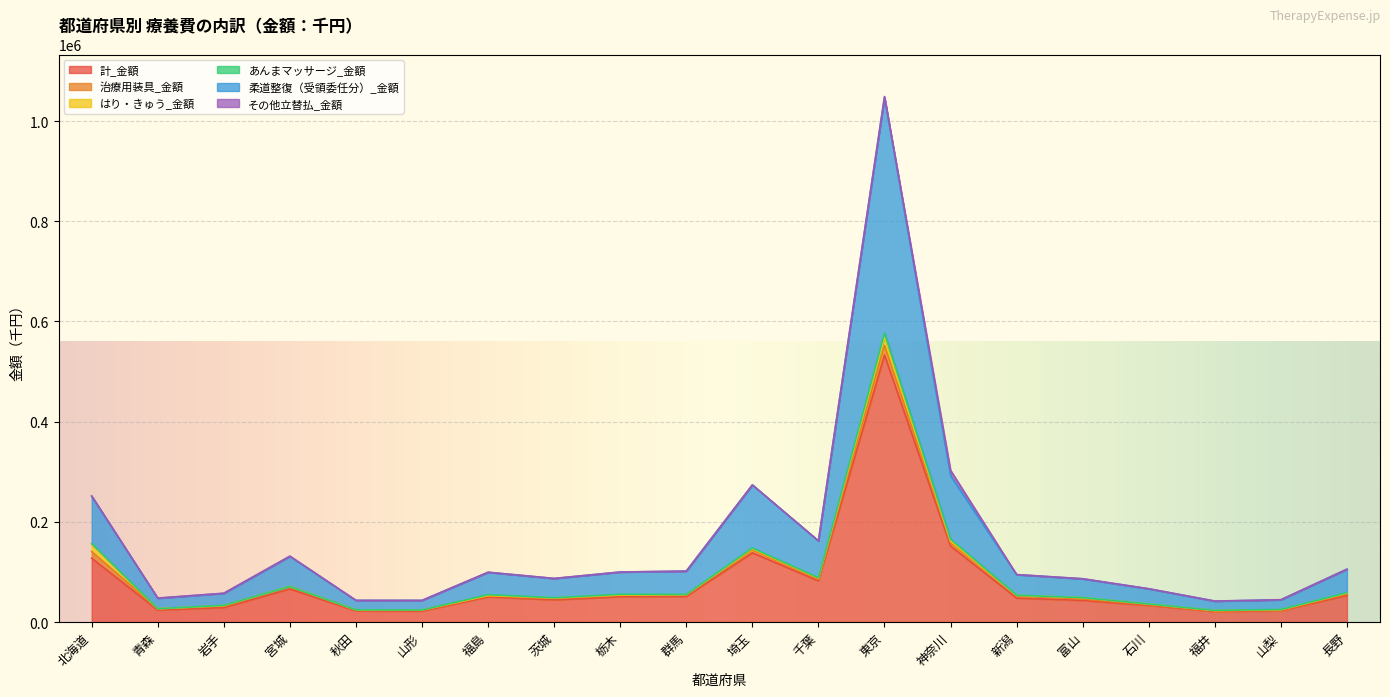

What are all the series names shown in the legend?

計_金額, 治療用装具_金額, はり・きゅう_金額, あんまマッサージ_金額, 柔道整復（受領委任分）_金額, その他立替払_金額